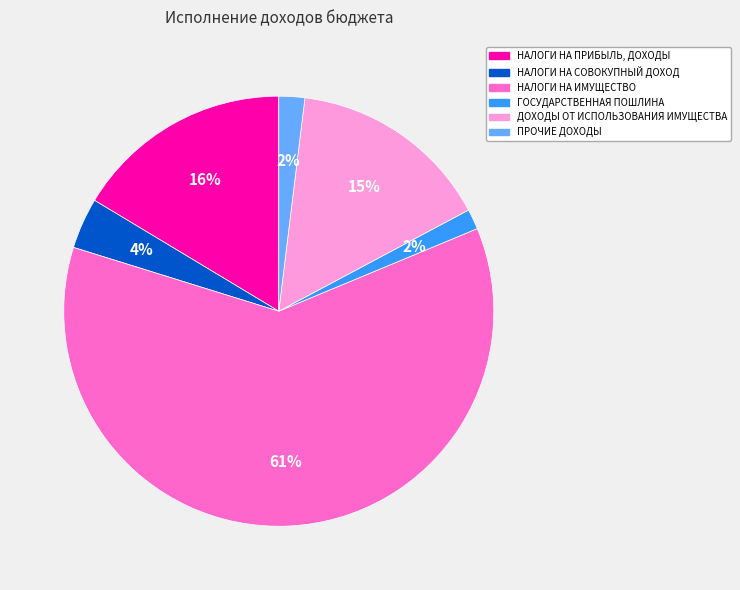

Is the sum of НАЛОГИ НА СОВОКУПНЫЙ ДОХОД and НАЛОГИ НА ПРИБЫЛЬ, ДОХОДЫ greater than half?

No